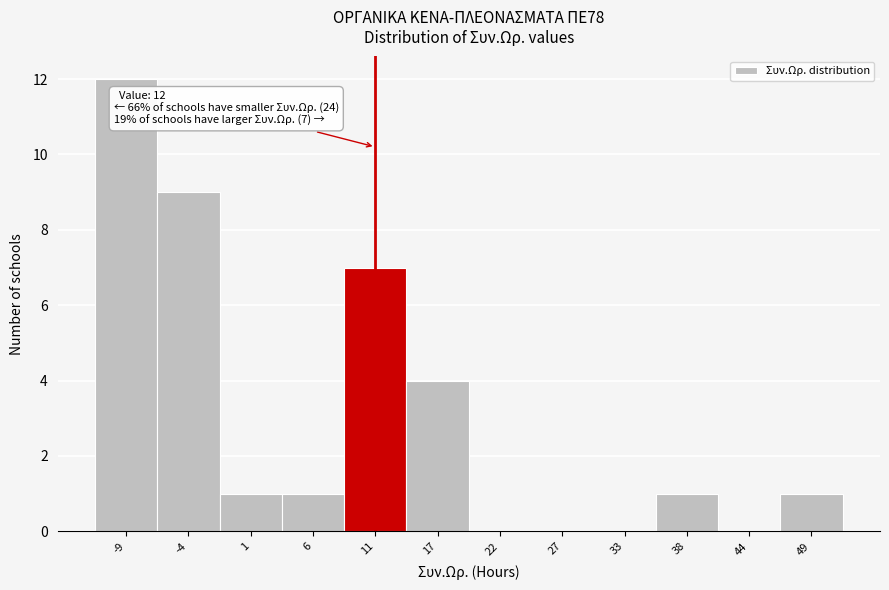

Reading left to right, extract all data points from this chart.

-9=12	-4=9	1=1	6=1	11=7	17=4	22=0	27=0	33=0	38=1	44=0	49=1